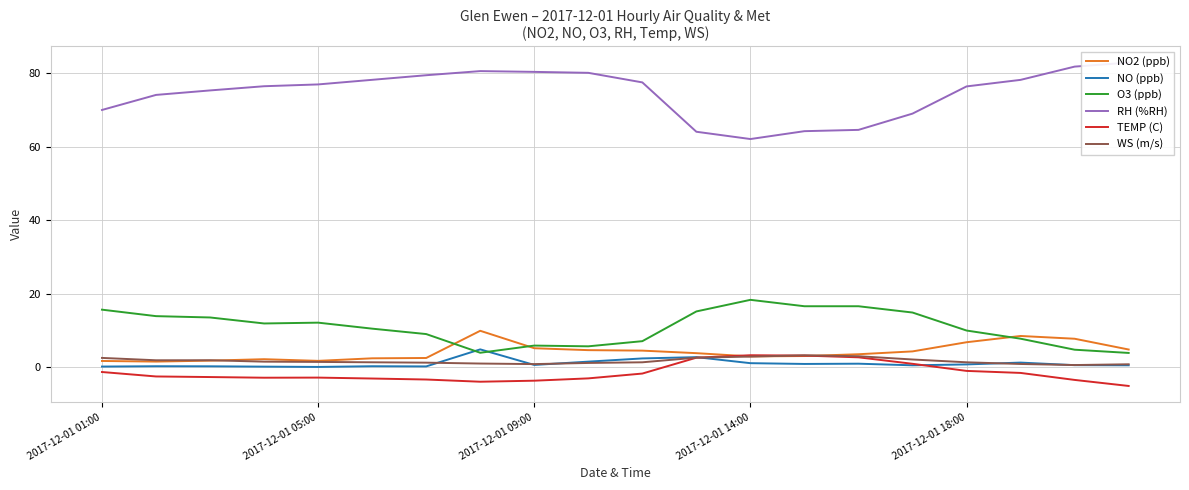

What is the spread (max minus min) of values at 13?

63.2